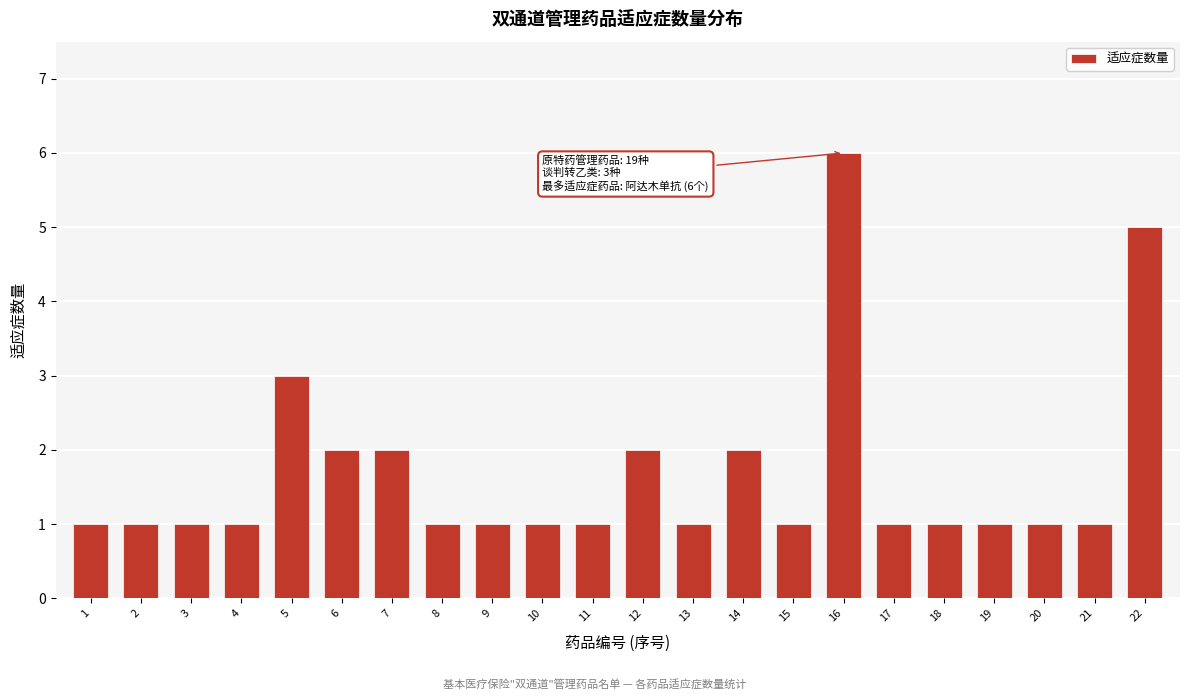

Reading left to right, extract all data points from this chart.

1	1	1	1	3	2	2	1	1	1	1	2	1	2	1	6	1	1	1	1	1	5